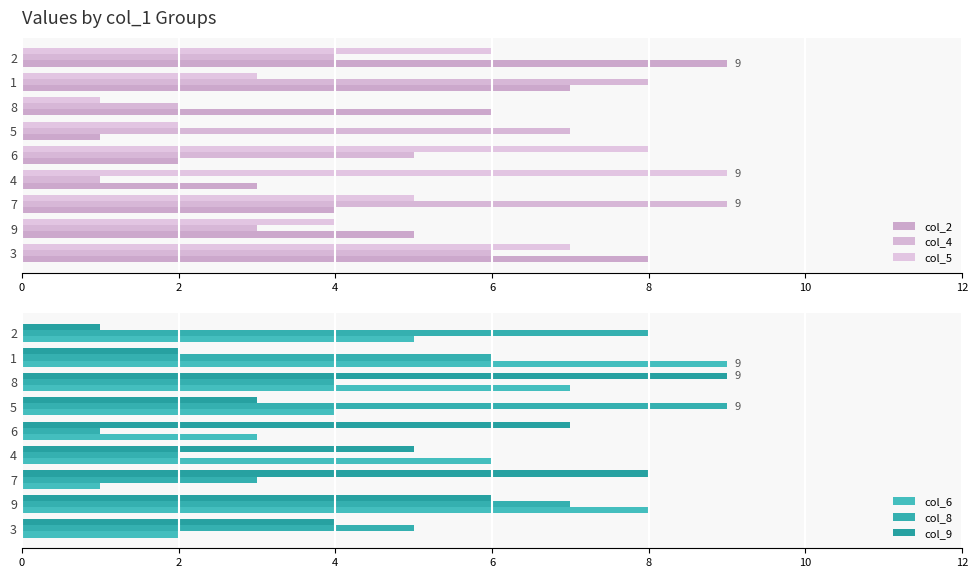

Which series has the largest range (max minus min)?

col_2